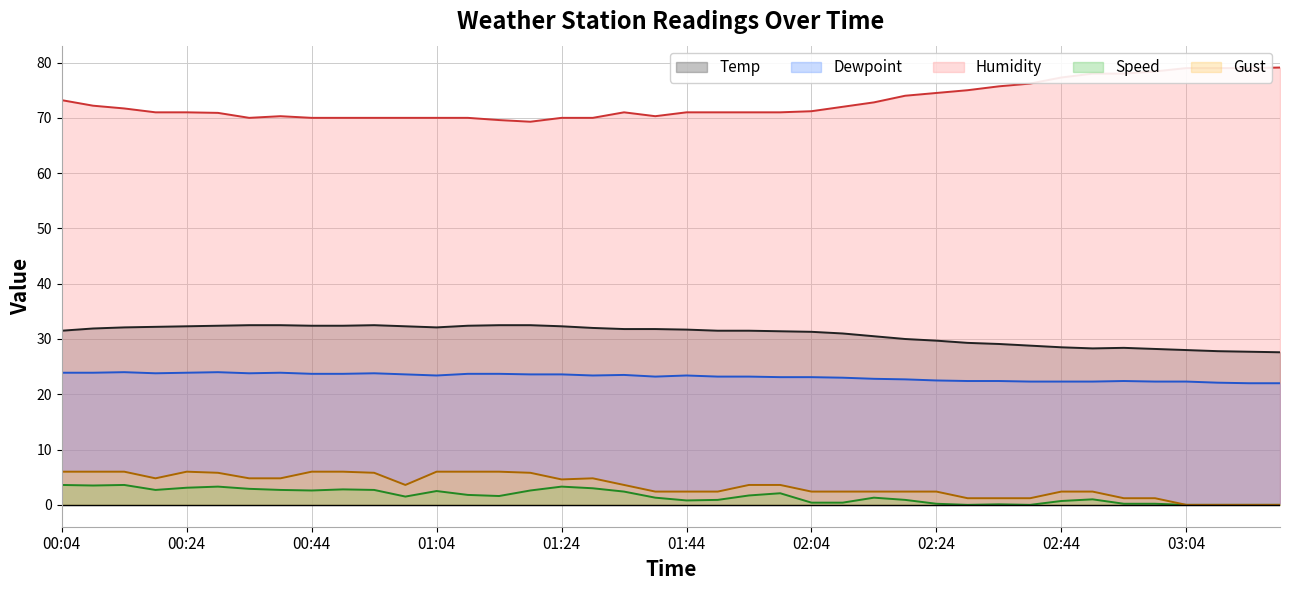

At which category is the sum across all series the highest?

00:04